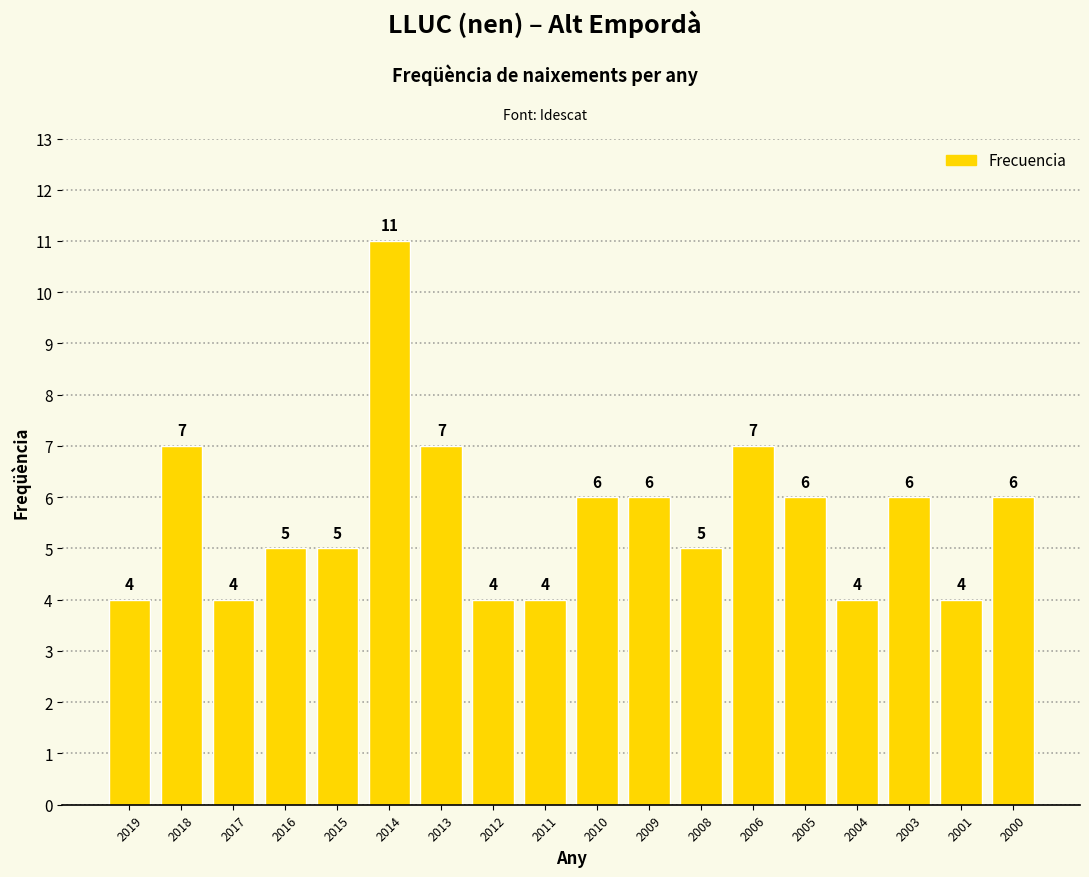

Reading left to right, extract all data points from this chart.

2019=4	2018=7	2017=4	2016=5	2015=5	2014=11	2013=7	2012=4	2011=4	2010=6	2009=6	2008=5	2006=7	2005=6	2004=4	2003=6	2001=4	2000=6